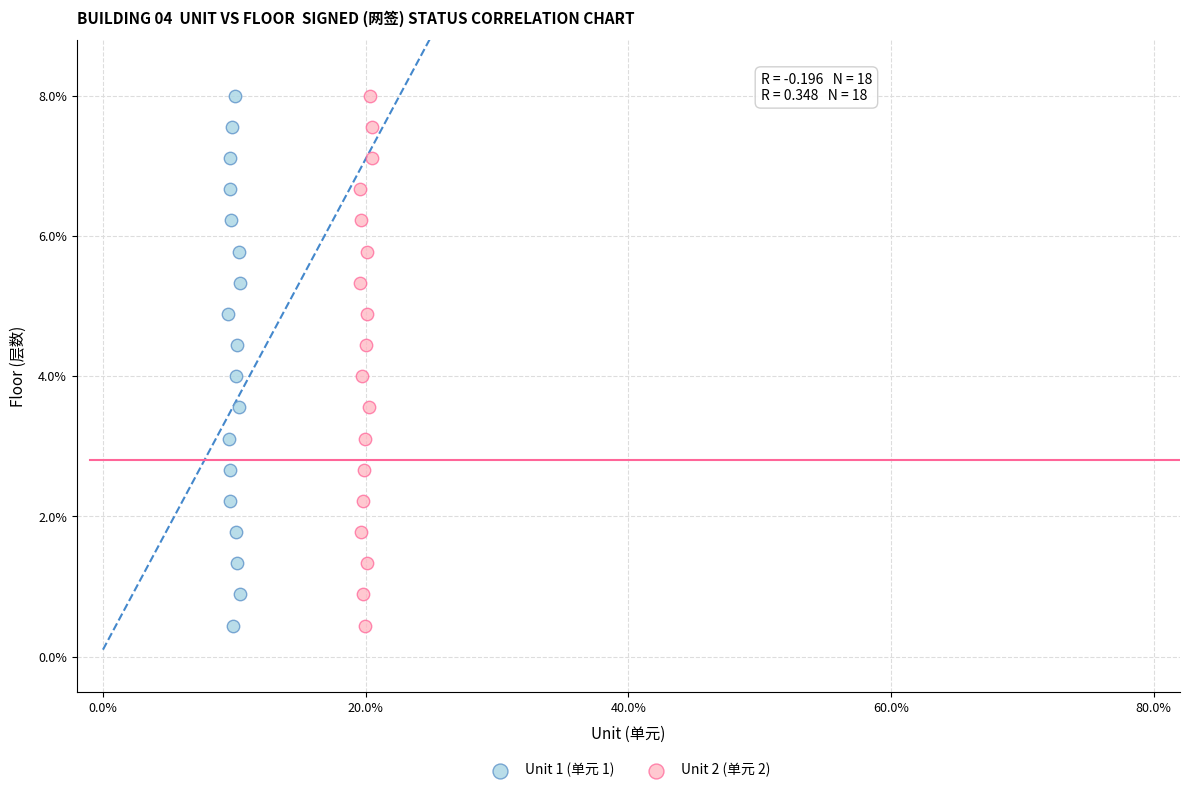

What are all the series names shown in the legend?

Unit 1 (单元 1), Unit 2 (单元 2)